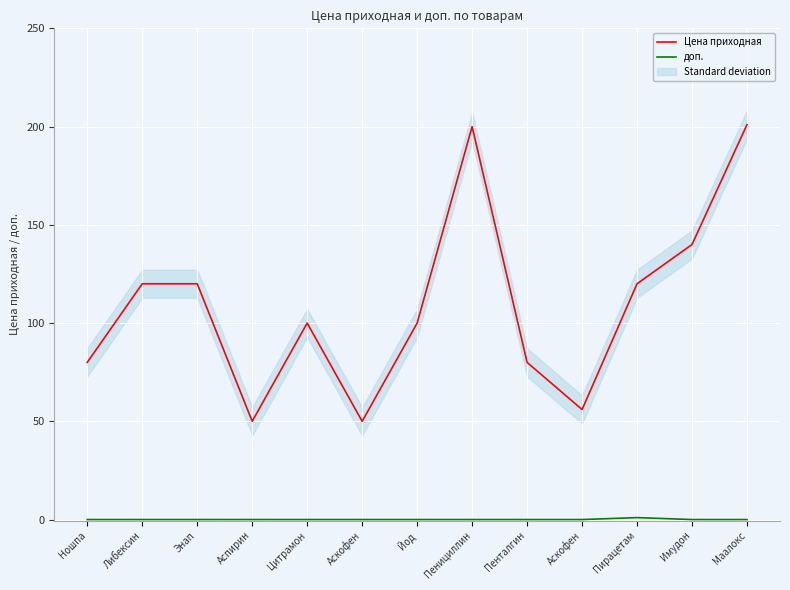

How many lines are shown in the chart?

2